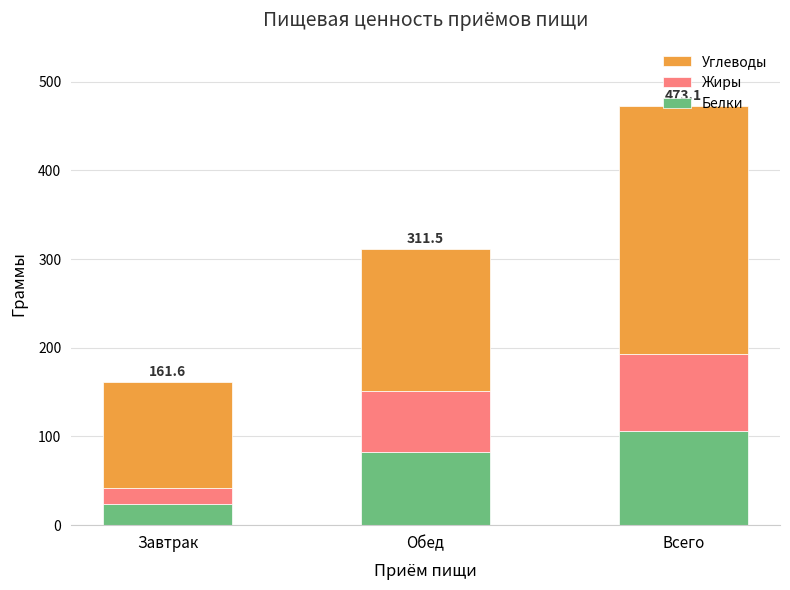

What is the difference between the maximum and second lowest values in the Белки series?

23.8